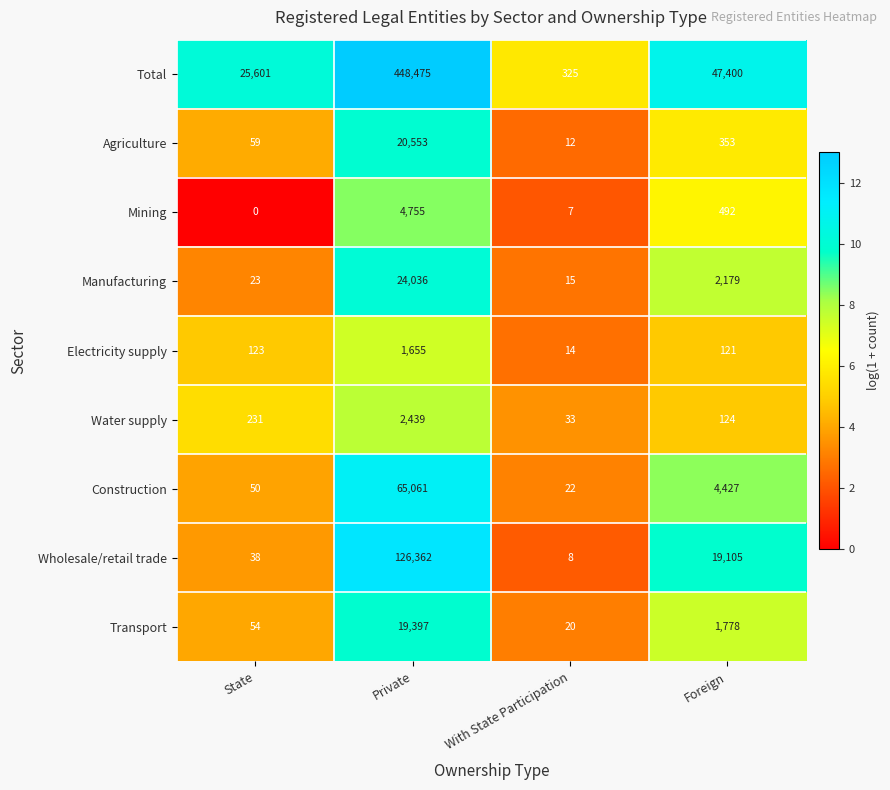

Is it true that Electricity supply equals 202 at Foreign?

False